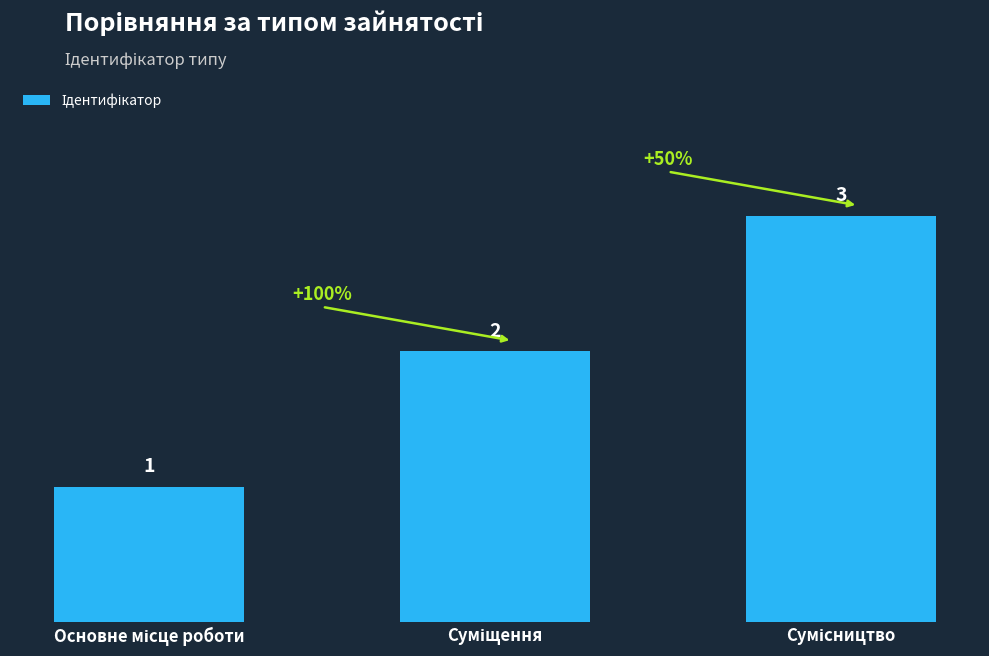

What is the sum of all values?

6